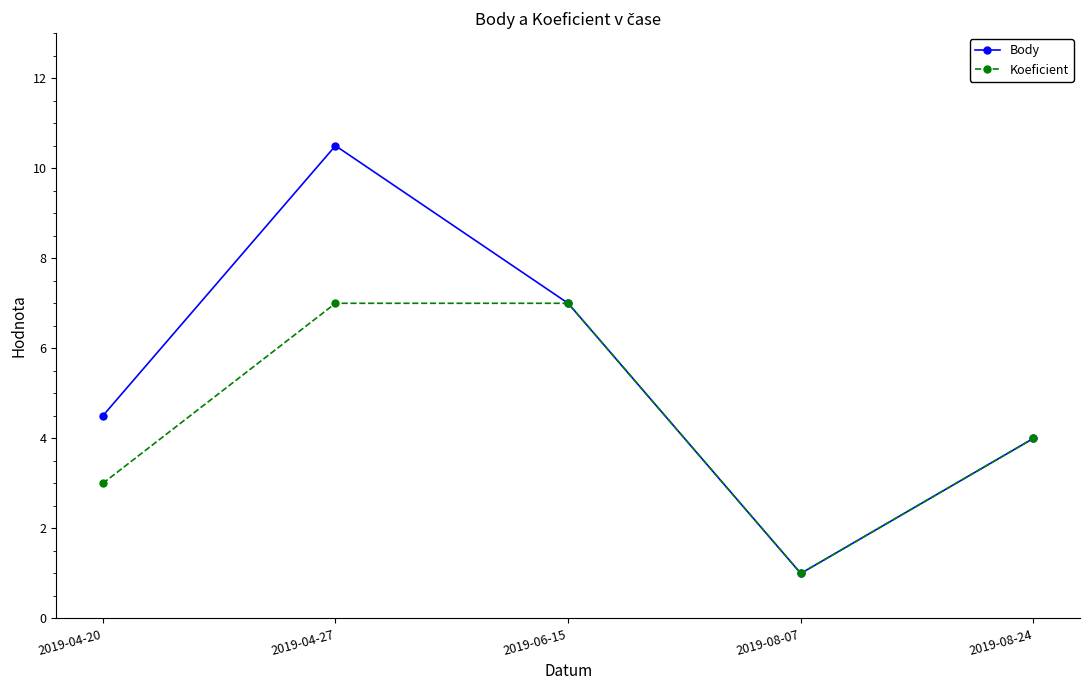

What is the label of the 3rd point from the right?

2019-06-15